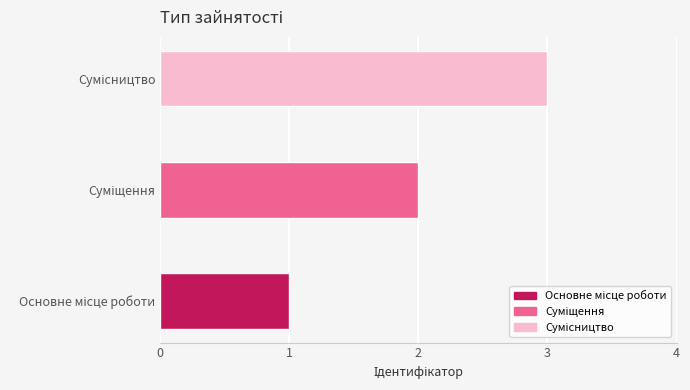

What is the maximum value shown in the chart?

3